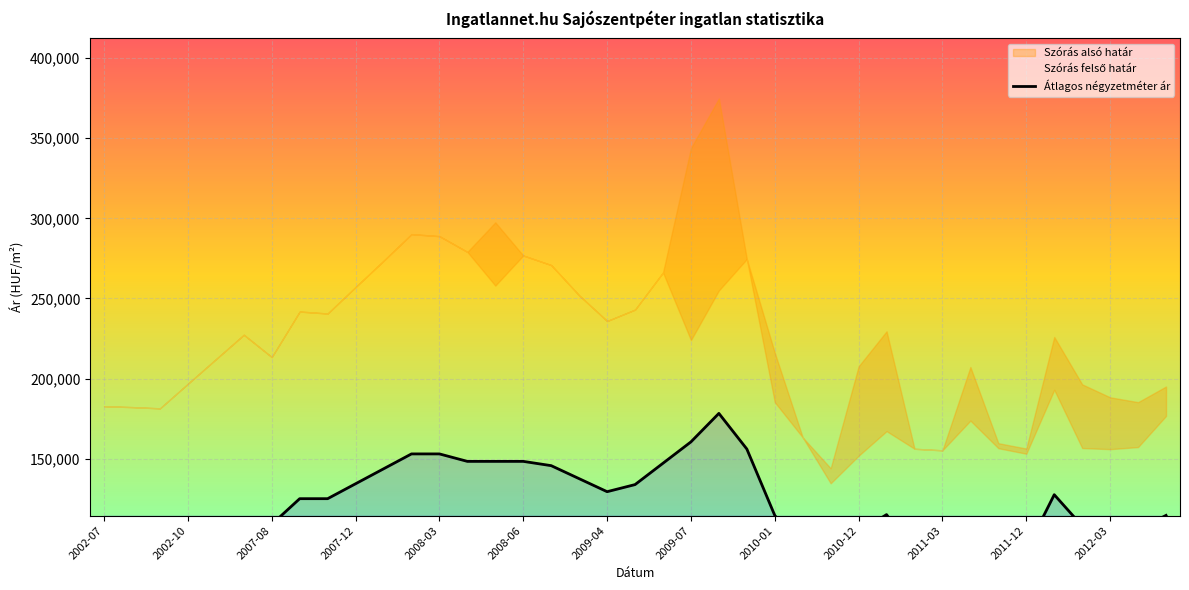

How many data points in Szórás alsó határ are less than 212038?

19